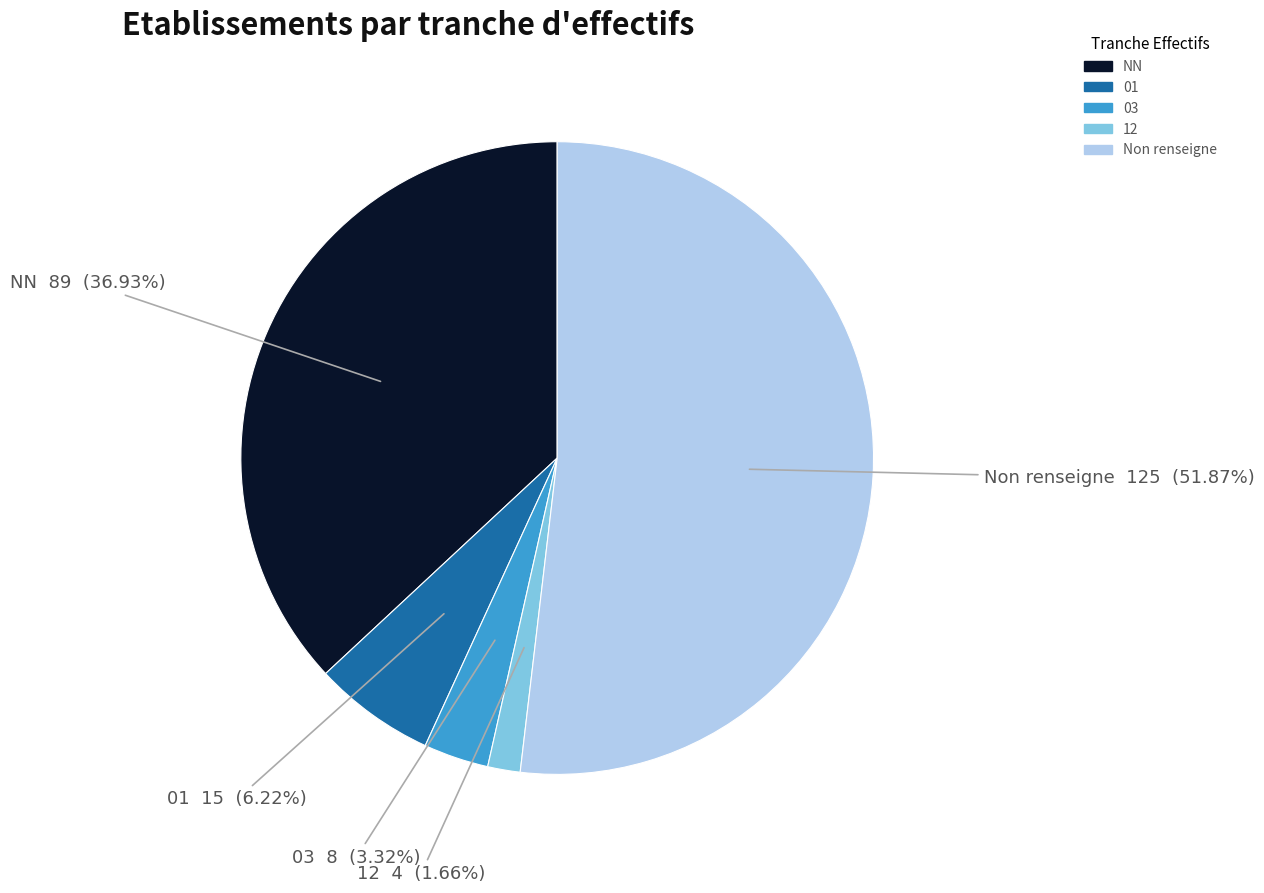

Is there any slice that represents more than half of the pie?

Yes